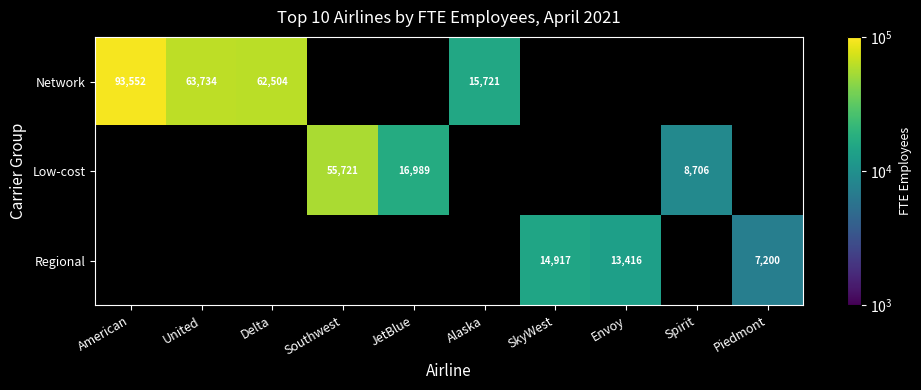

What is the difference between the maximum and minimum values in the Network series?

77831.0